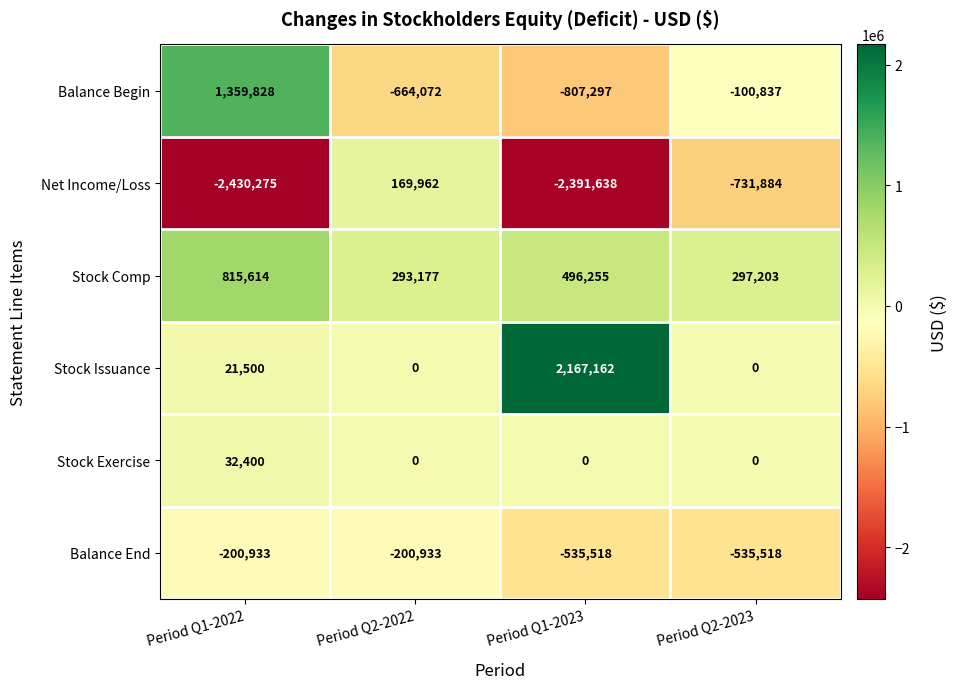

What is the minimum value shown in the chart?

-2430275